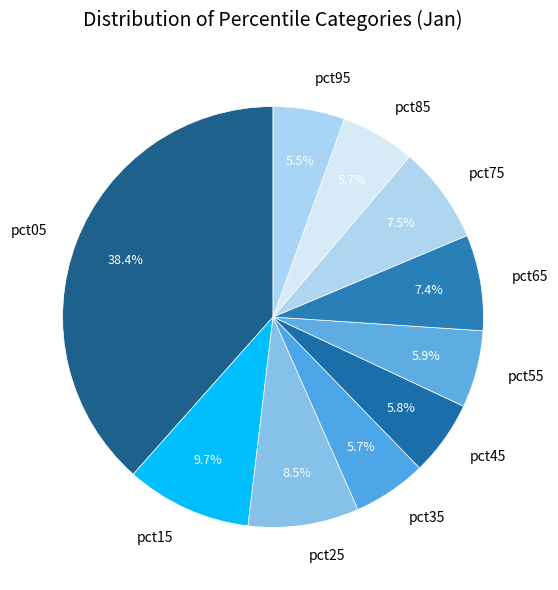

How many segments does this pie chart have?

10